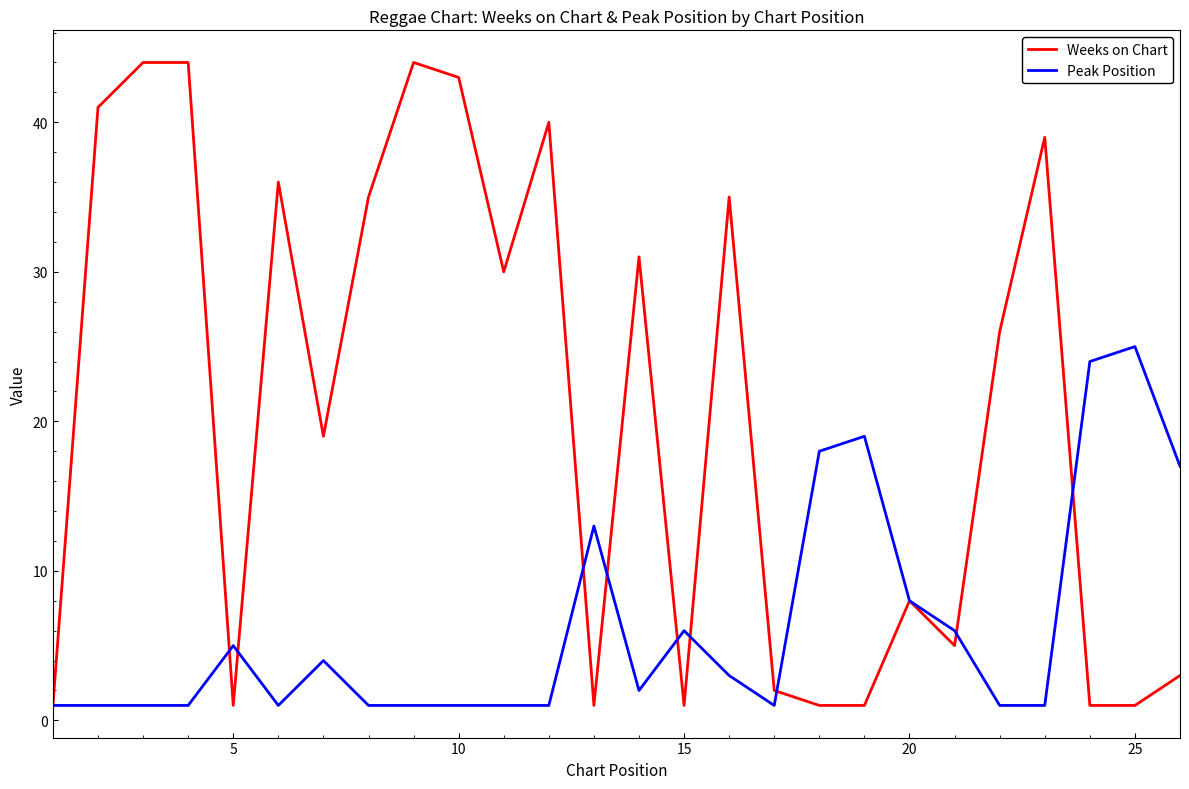

Which series has the largest total across all categories?

Weeks on Chart